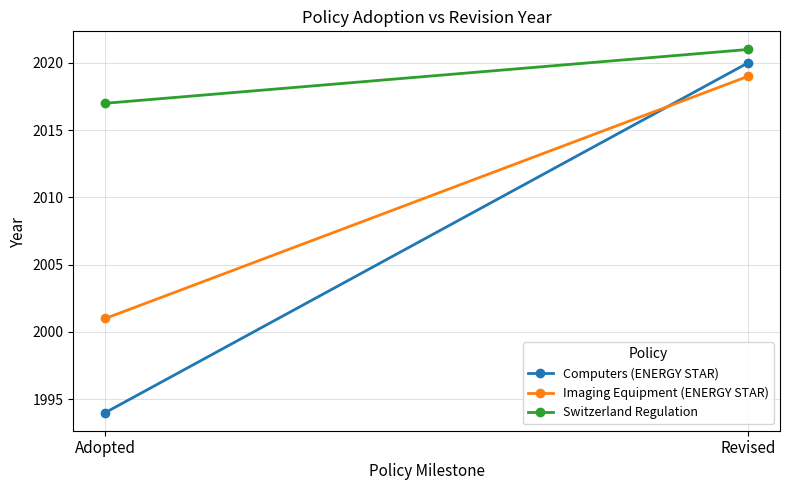

List the series in order of their overall mean, highest first.

Switzerland Regulation, Imaging Equipment (ENERGY STAR), Computers (ENERGY STAR)